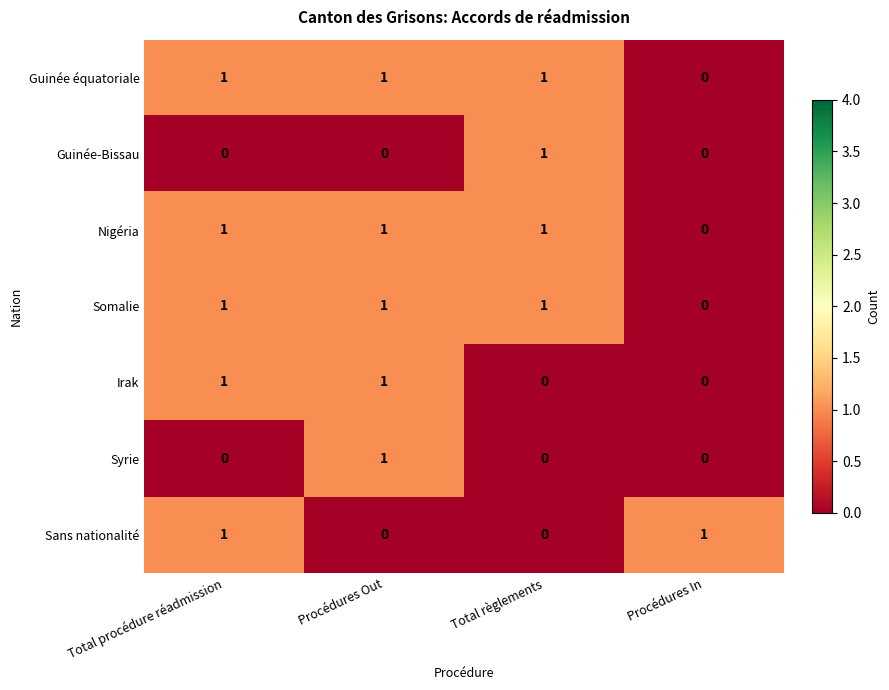

Reading left to right, transcribe all the data shown in this chart.

Guinée équatoriale: Total procédure réadmission=1	Procédures Out=1	Total règlements=1	Procédures In=0
Guinée-Bissau: Total procédure réadmission=0	Procédures Out=0	Total règlements=1	Procédures In=0
Nigéria: Total procédure réadmission=1	Procédures Out=1	Total règlements=1	Procédures In=0
Somalie: Total procédure réadmission=1	Procédures Out=1	Total règlements=1	Procédures In=0
Irak: Total procédure réadmission=1	Procédures Out=1	Total règlements=0	Procédures In=0
Syrie: Total procédure réadmission=0	Procédures Out=1	Total règlements=0	Procédures In=0
Sans nationalité: Total procédure réadmission=1	Procédures Out=0	Total règlements=0	Procédures In=1